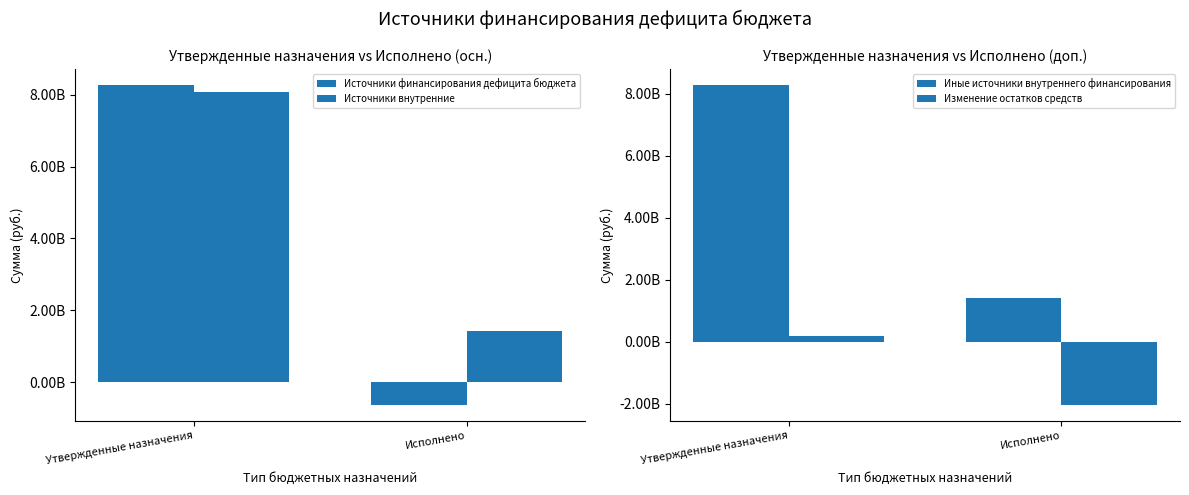

What is the difference between the highest and lowest values at Исполнено?

3456722125.5